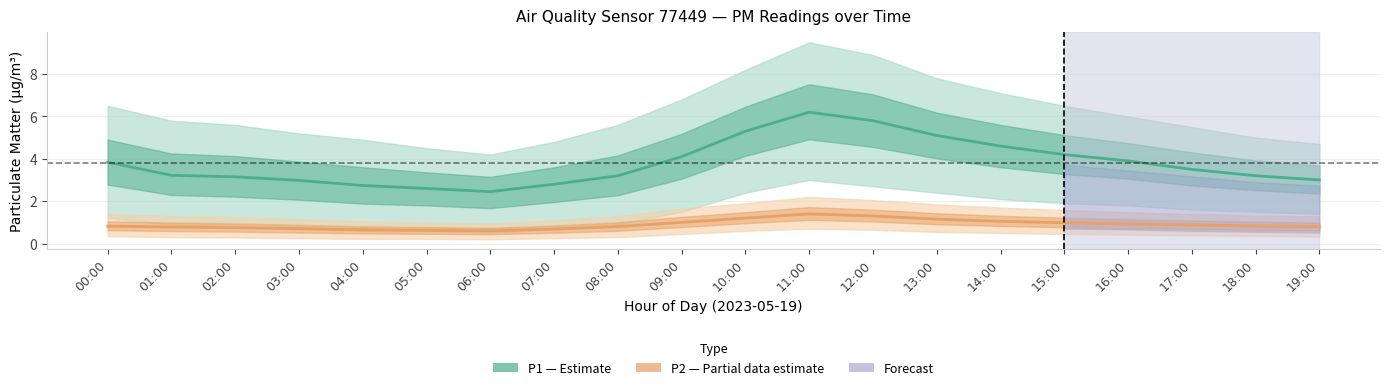

What is the value of the P2 (PM2.5) point at the 10th from the left?

1.0